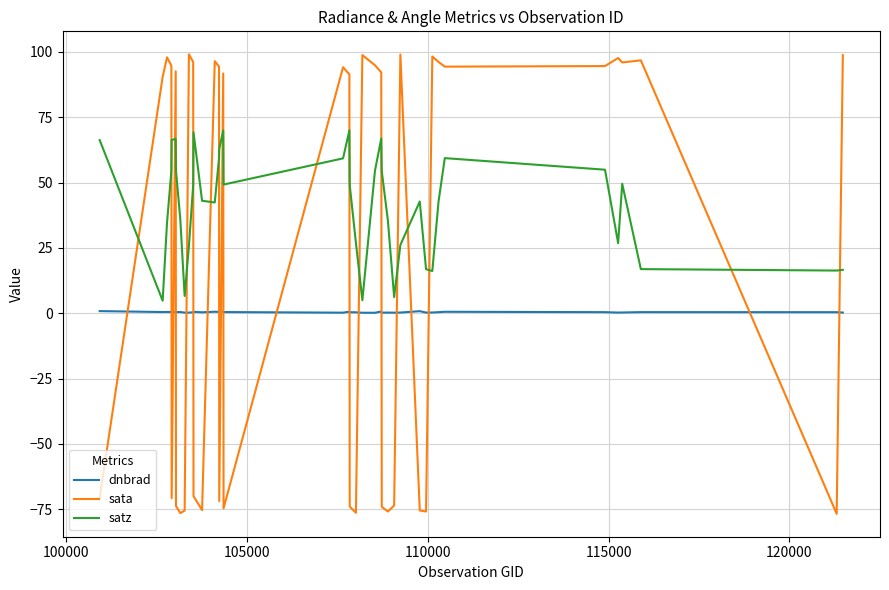

List the series in order of their overall mean, highest first.

satz, sata, dnbrad